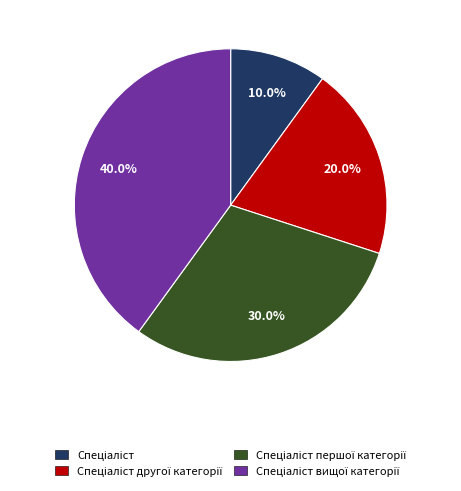

Is there a majority slice in this chart?

No